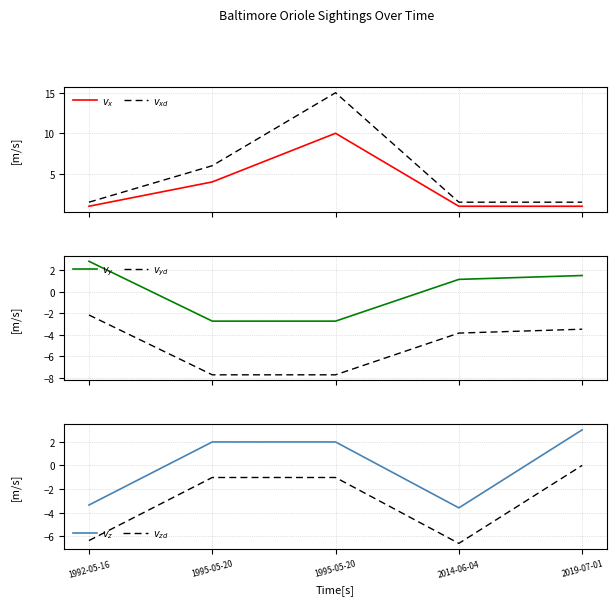

True or false: $v_{xd}$ has a value of 1.5 at 2014-06-04.

True